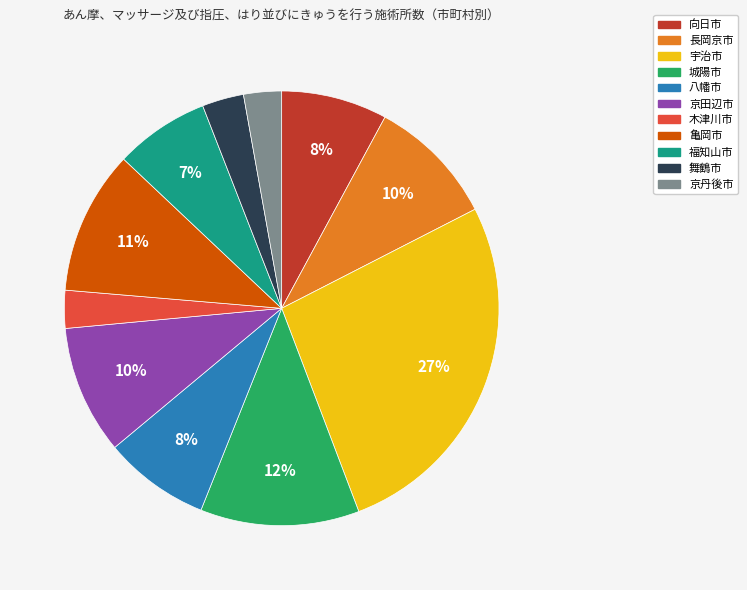

What percentage is the 京丹後市 slice, to the nearest percent?

3%